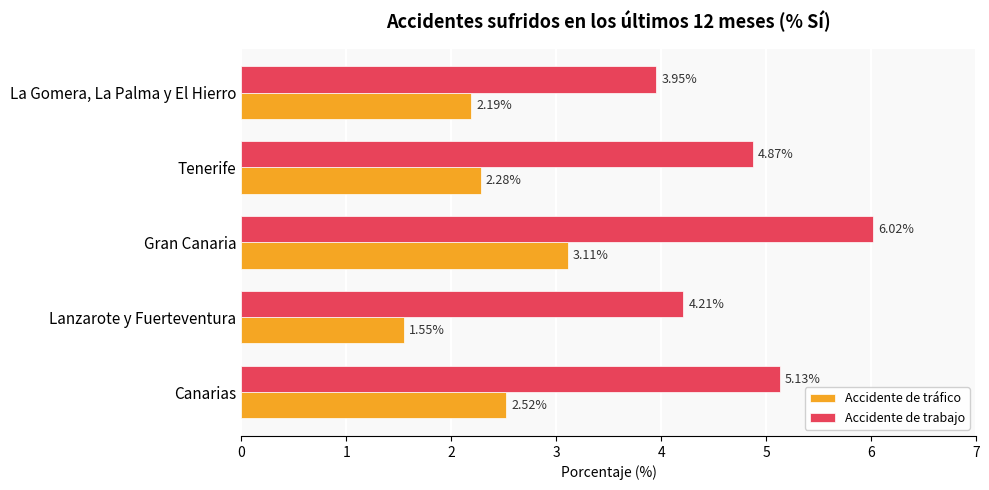

What is the sum of all Accidente de tráfico values?

11.7